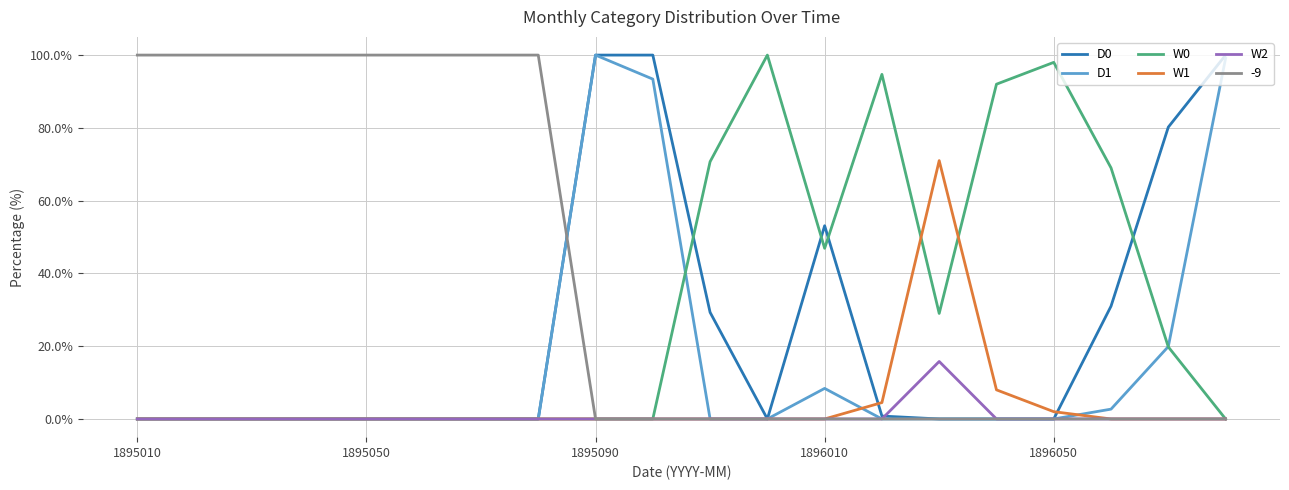

Which series has the largest total across all categories?

-9